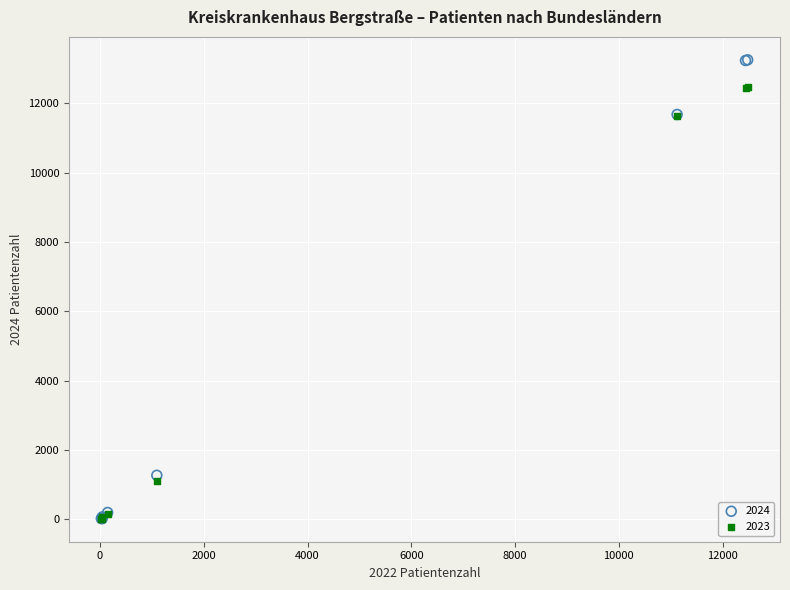

In the 2023 series, what Y value is closest to 6249?

1095.0